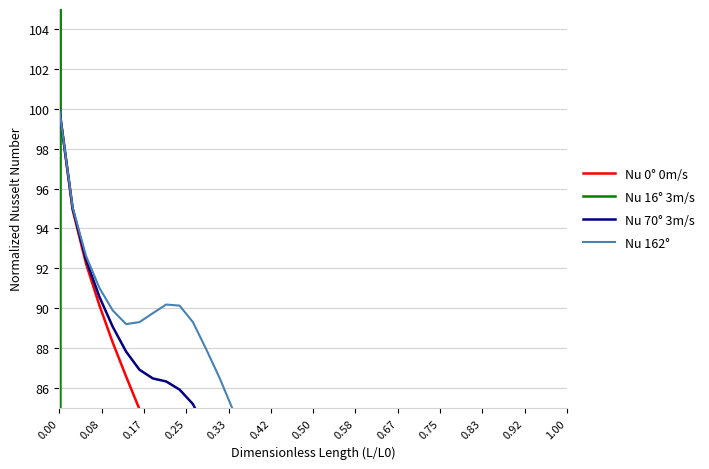

True or false: Nu 0° 0m/s has a value of 83.4 at 31.

False